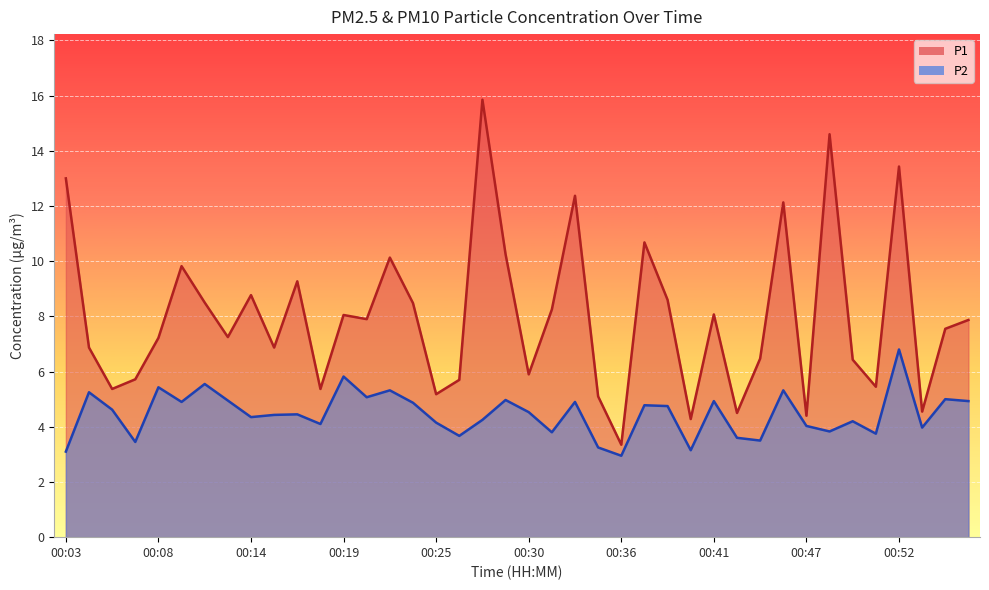

Which has a higher value, 00:22 or 00:07?

00:22